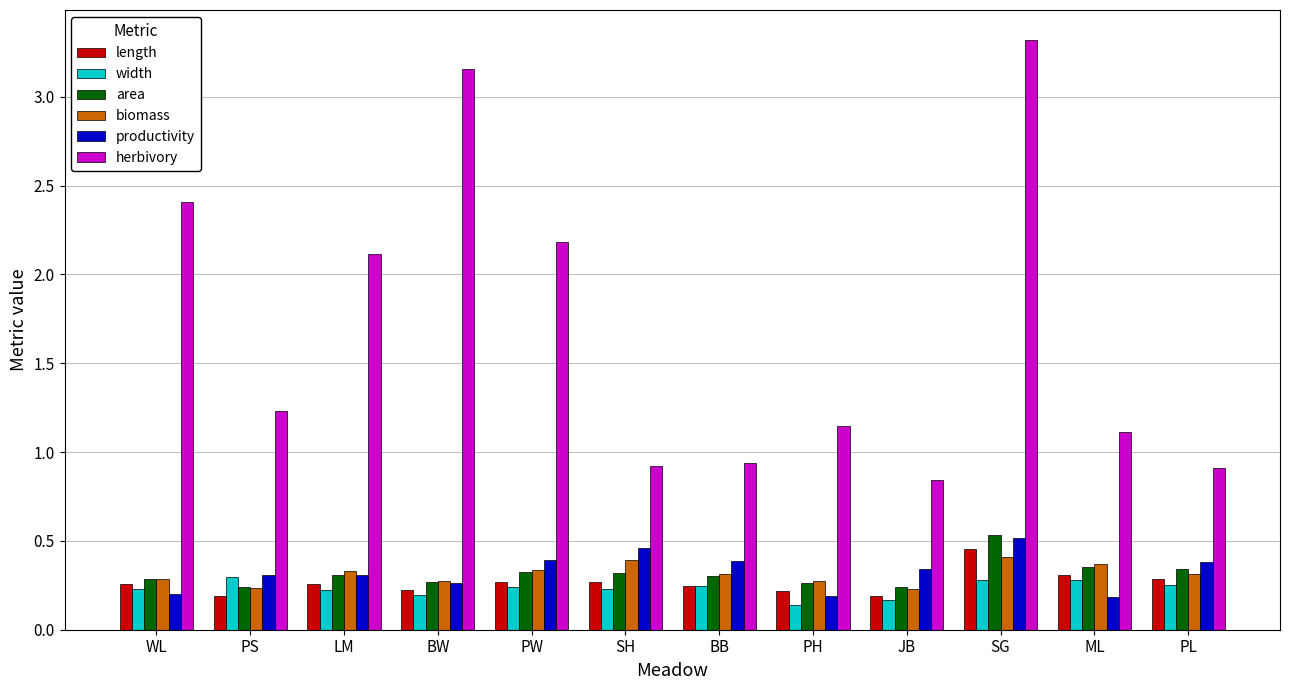

What is the highest value of the herbivory series?

3.3